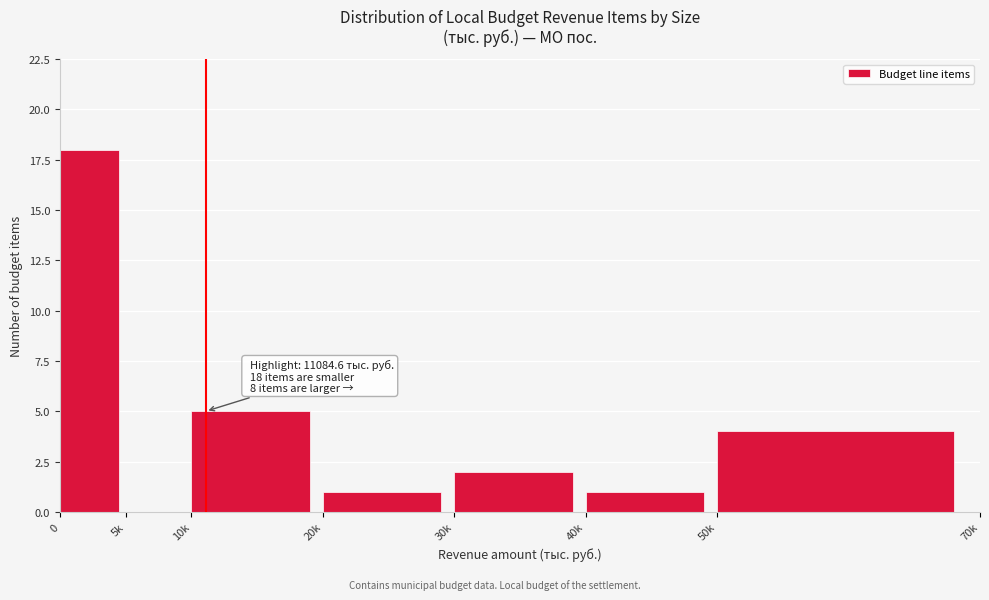

Reading left to right, what are all the values shown in this chart?

0=18	5k=0	10k=5	20k=1	30k=2	40k=1	50k=4